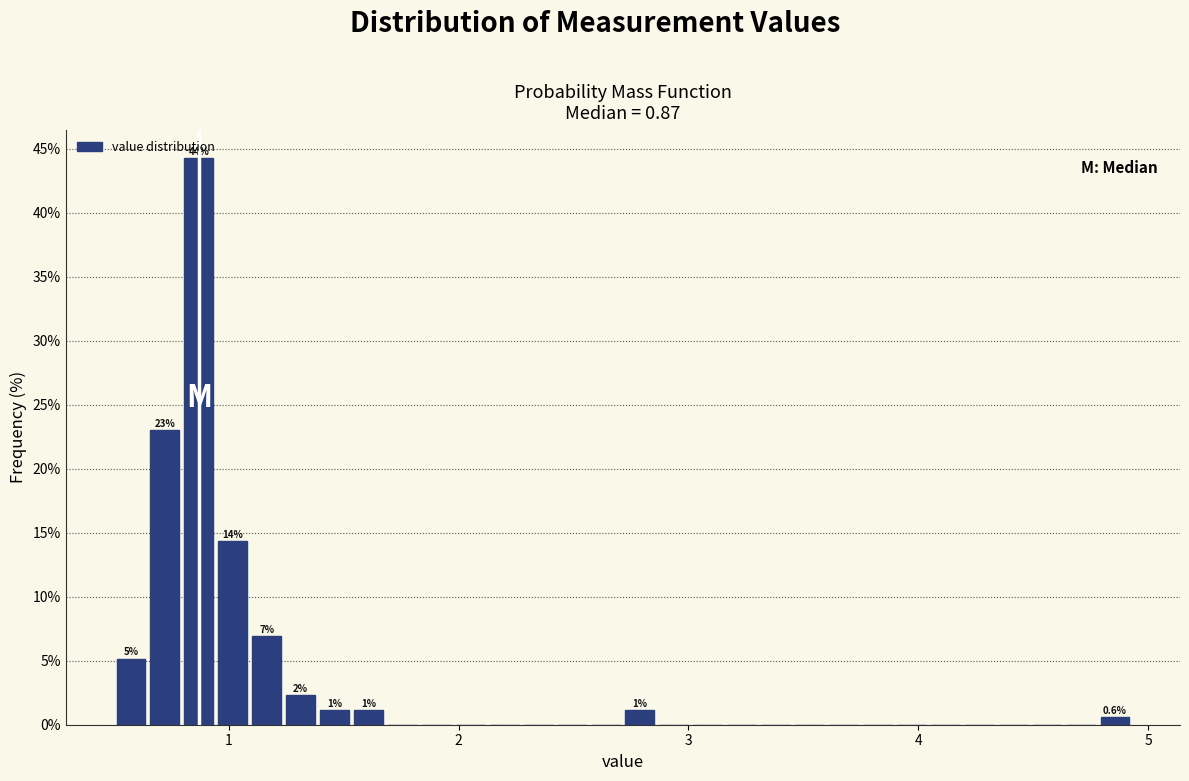

Around what value on the x-axis is the tallest bar? Give the approximate position of its centre, as read against the axis.

0.9